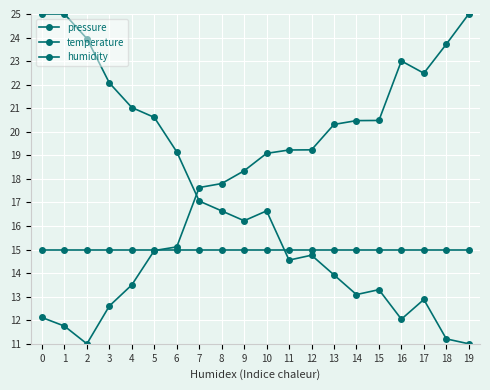

How many series are shown in this chart?

3